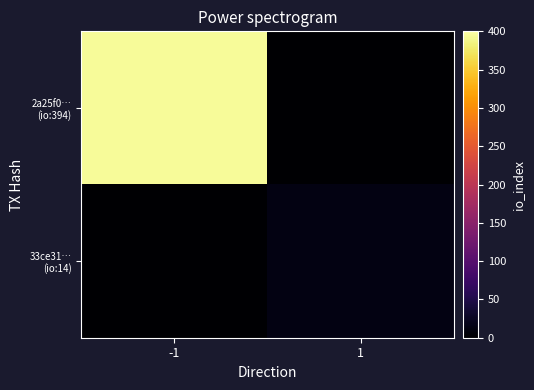

At which category is the sum across all series the highest?

-1